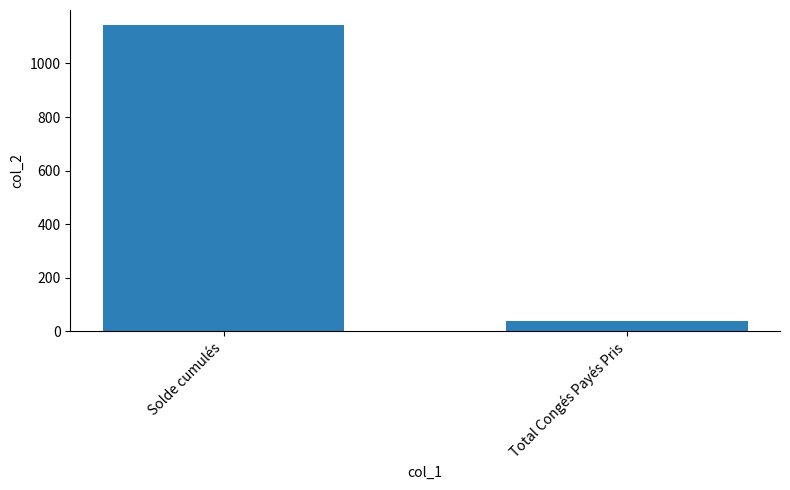

List the labels in order of value, largest first.

Solde cumulés, Total Congés Payés Pris